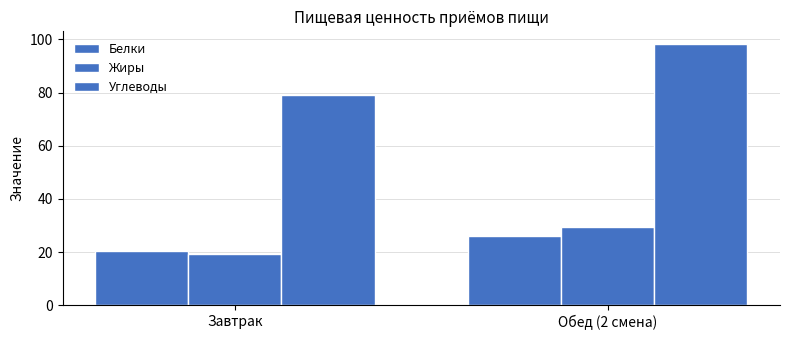

At which label does Белки reach its minimum?

Завтрак